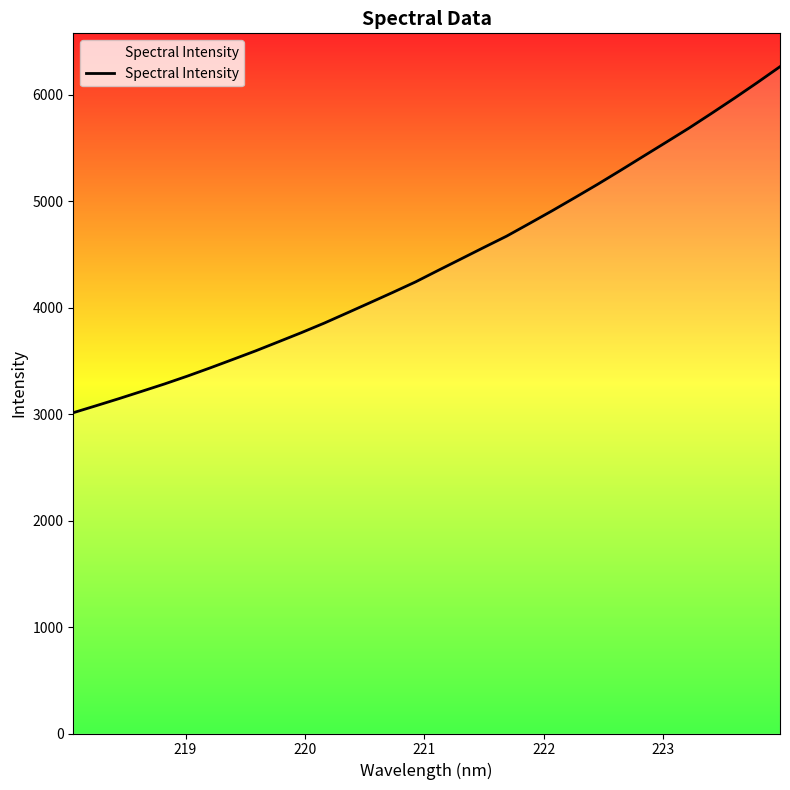

What is the maximum value shown in the chart?

6266.0